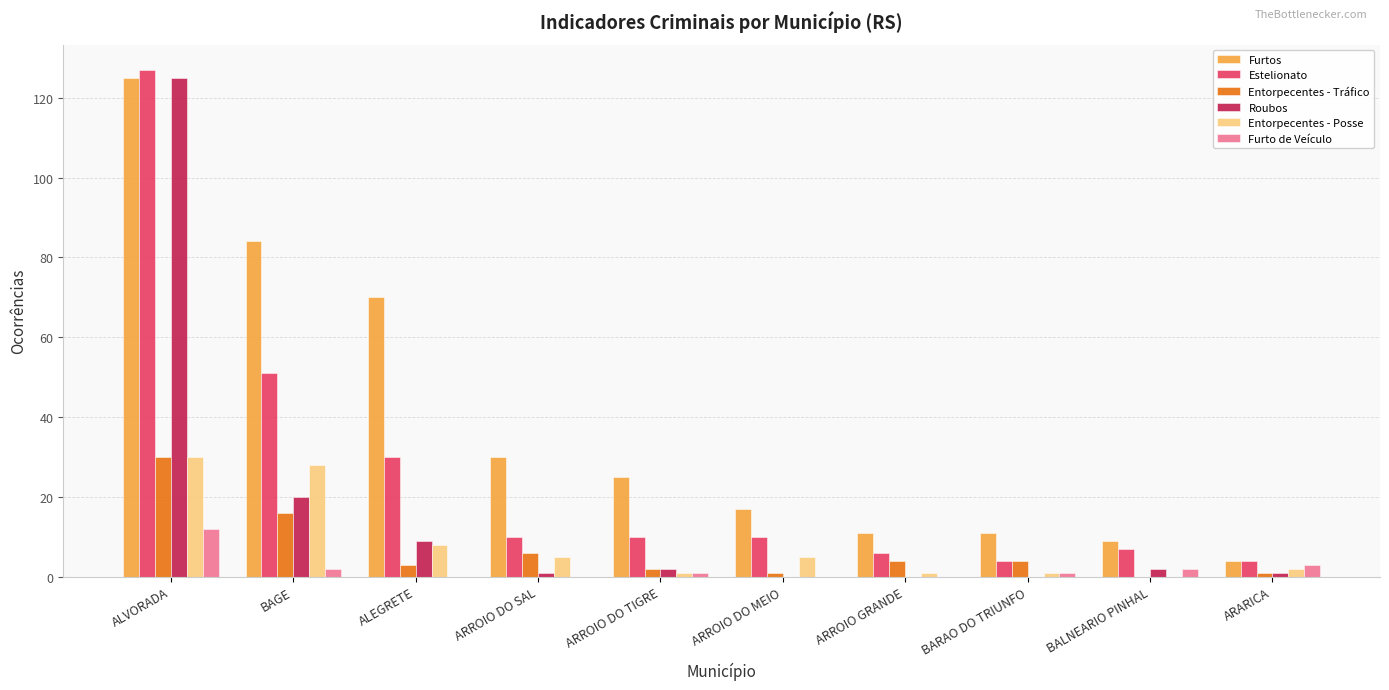

The value of Estelionato at BAGE is 51. True or false?

True